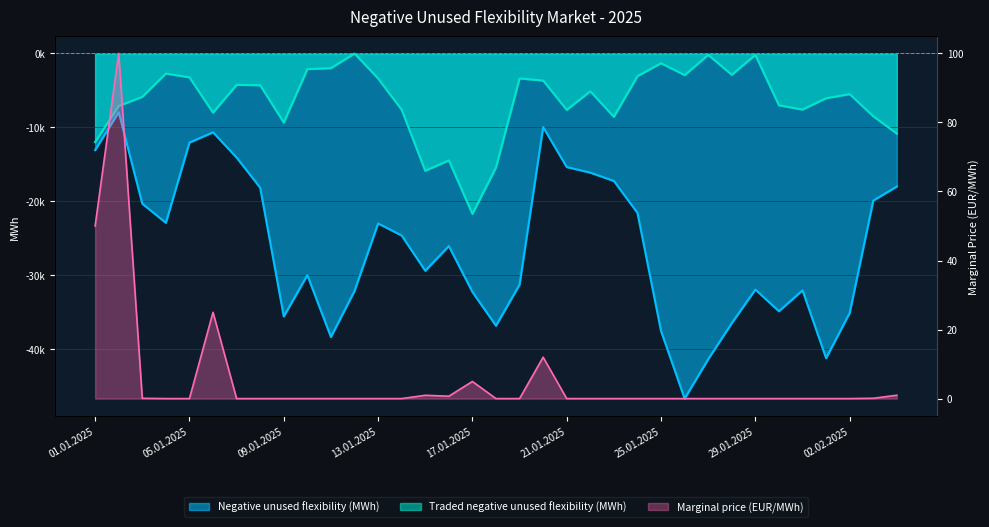

Reading left to right, transcribe all the data shown in this chart.

Negative unused flexibility (MWh): -13089.0	-7953.8	-20350.5	-22930.8	-12071.7	-10677.8	-14096.8	-18182.5	-35598.2	-30016.0	-38389.8	-32158.8	-23015.7	-24652.7	-29424.2	-26077.4	-32292.0	-36861.0	-31305.2	-9978.2	-15383.2	-16140.3	-17268.3	-21591.3	-37580.3	-46728.6	-41392.9	-36512.3	-31966.4	-34897.0	-32071.9	-41253.0	-35134.2	-19931.8	-18008.5
Traded negative unused flexibility (MWh): -12002.7	-7115.2	-5886.6	-2729.1	-3240.4	-8021.8	-4260.8	-4309.4	-9363.1	-2131.8	-1995.3	-18.5	-3392.0	-7630.7	-15891.7	-14475.9	-21727.2	-15455.9	-3391.5	-3674.2	-7637.9	-5133.5	-8586.0	-3082.4	-1325.9	-2947.7	-200.6	-2894.7	-205.2	-7029.6	-7601.2	-6065.8	-5515.2	-8514.9	-10848.3
Marginal price (EUR/MWh): 50.0	100.0	0.1	0.0	0.0	25.0	0.0	0.0	0.0	0.0	0.0	0.0	0.0	0.0	1.0	0.7	5.0	0.0	0.0	12.0	0.0	0.0	0.0	0.0	0.0	0.0	0.0	0.0	0.0	0.0	0.0	0.0	0.0	0.1	1.0